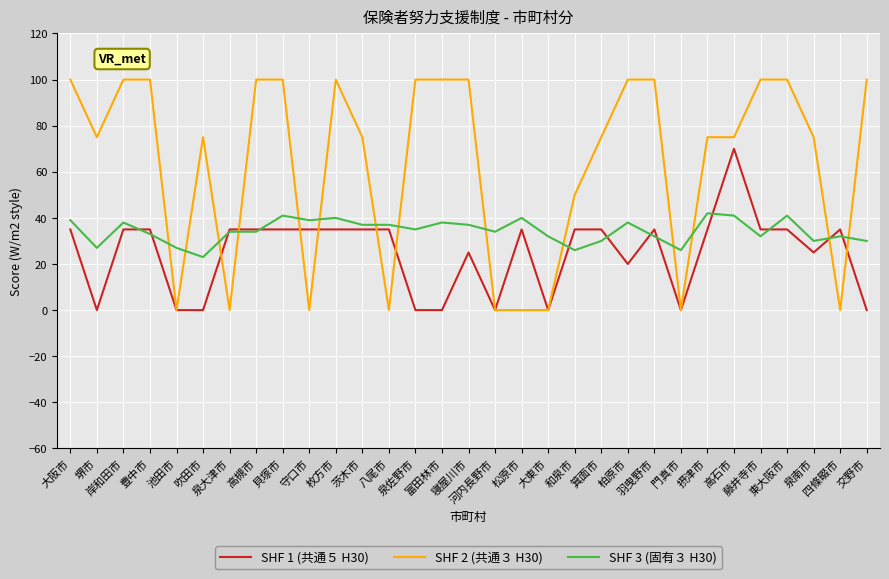

Rank the series by their maximum value, from lowest to highest.

SHF 3 (固有３ H30), SHF 1 (共通５ H30), SHF 2 (共通３ H30)